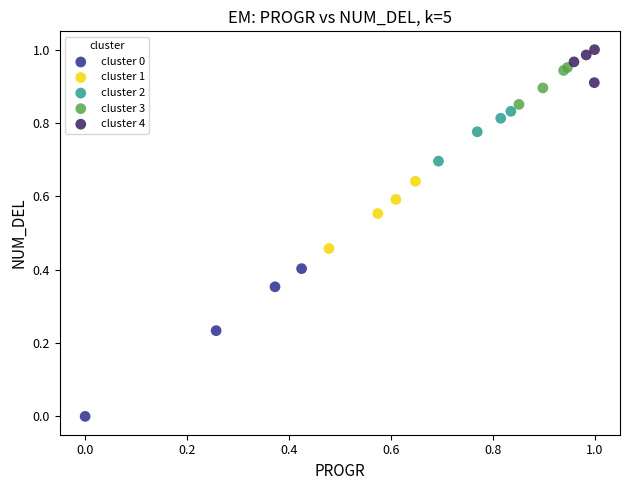

Which series reaches the minimum Y coordinate?

cluster 0